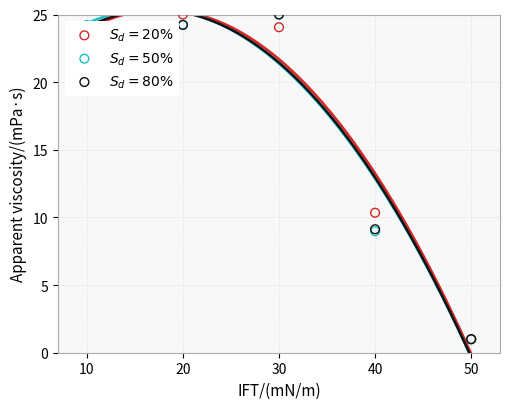

Which series contains the highest Y value?

This Area